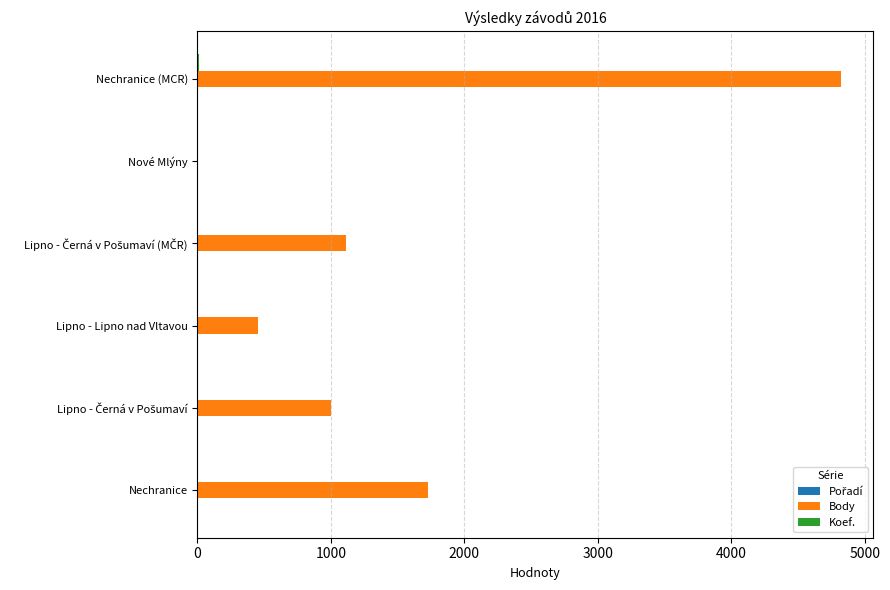

Which series changed the most between Nechranice and Lipno - Lipno nad Vltavou?

Body